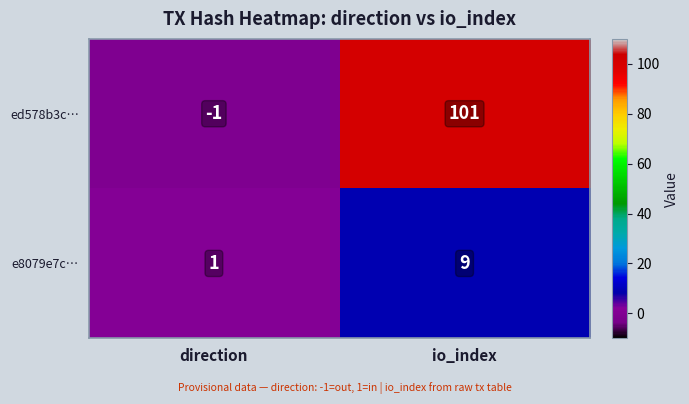

List the labels in order of e8079e7c… value, largest first.

io_index, direction